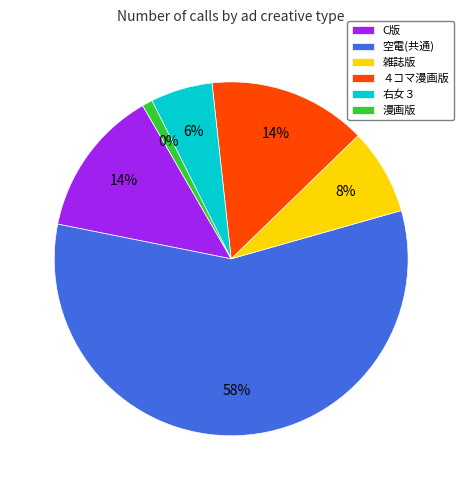

To the nearest percent, what is the average slice percentage?

17%